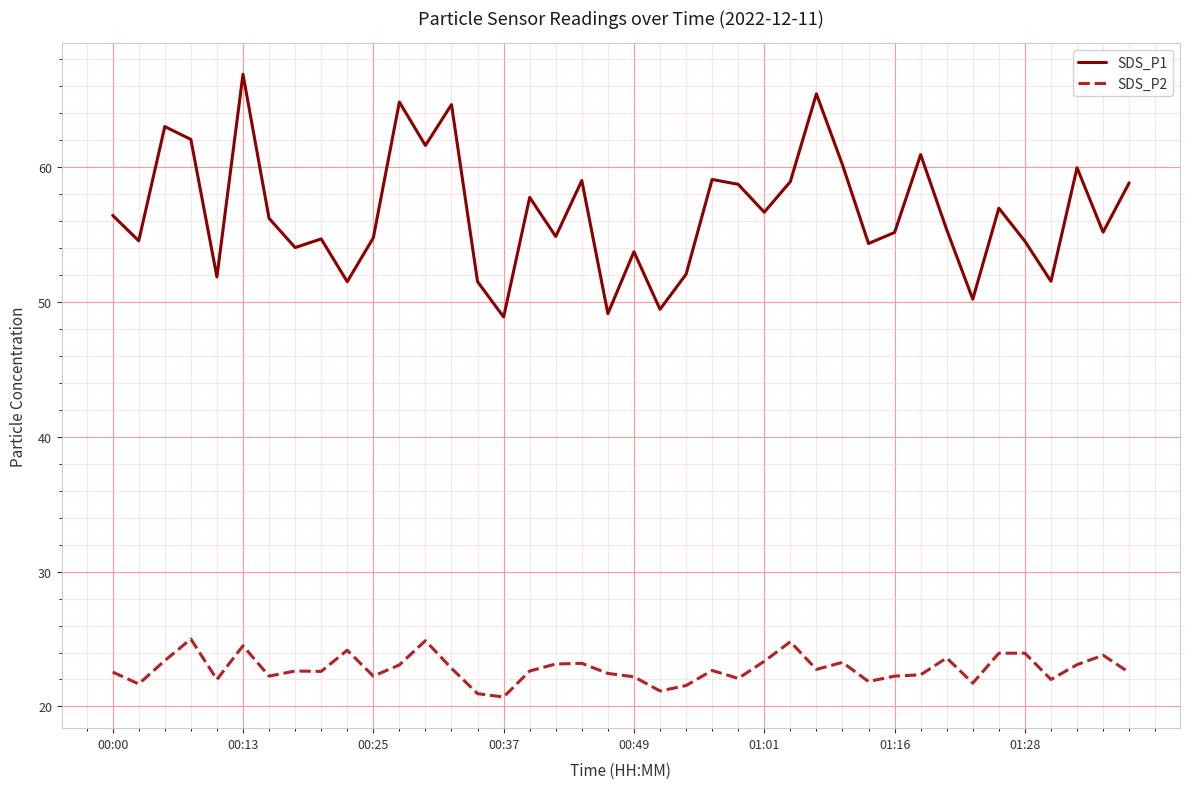

What is the difference between the maximum and minimum values in the SDS_P2 series?

4.3